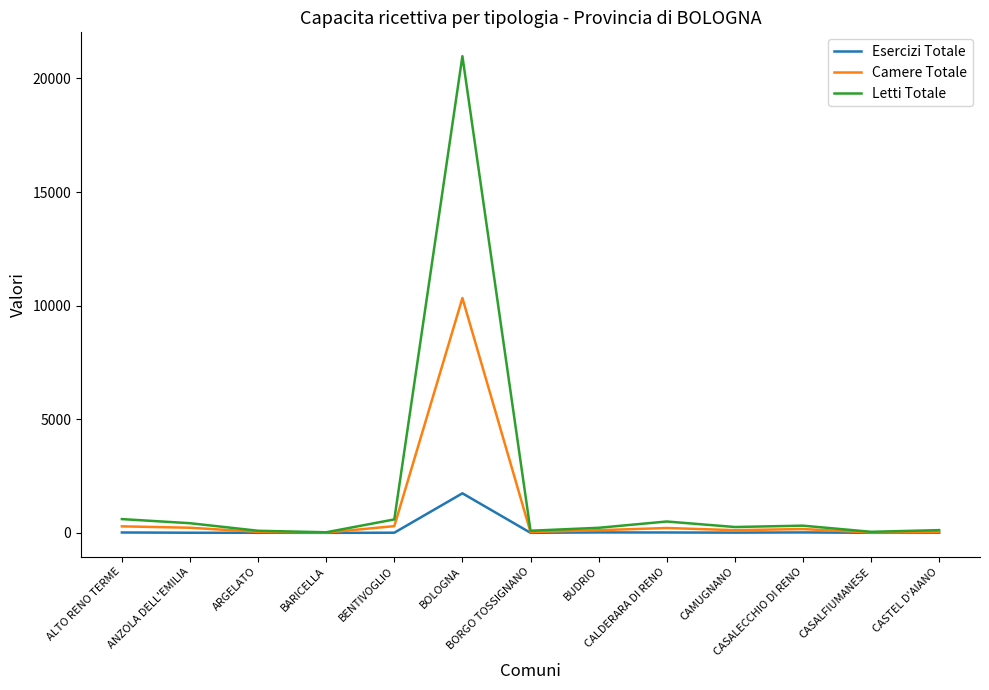

How many lines are shown in the chart?

3